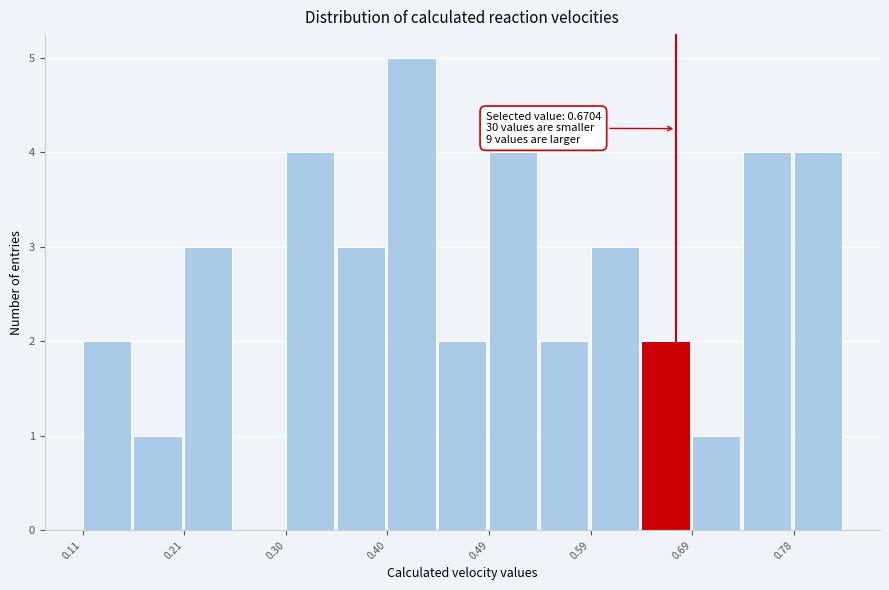

Over which range of the x-axis is the bar tallest?

0.40 to 0.45